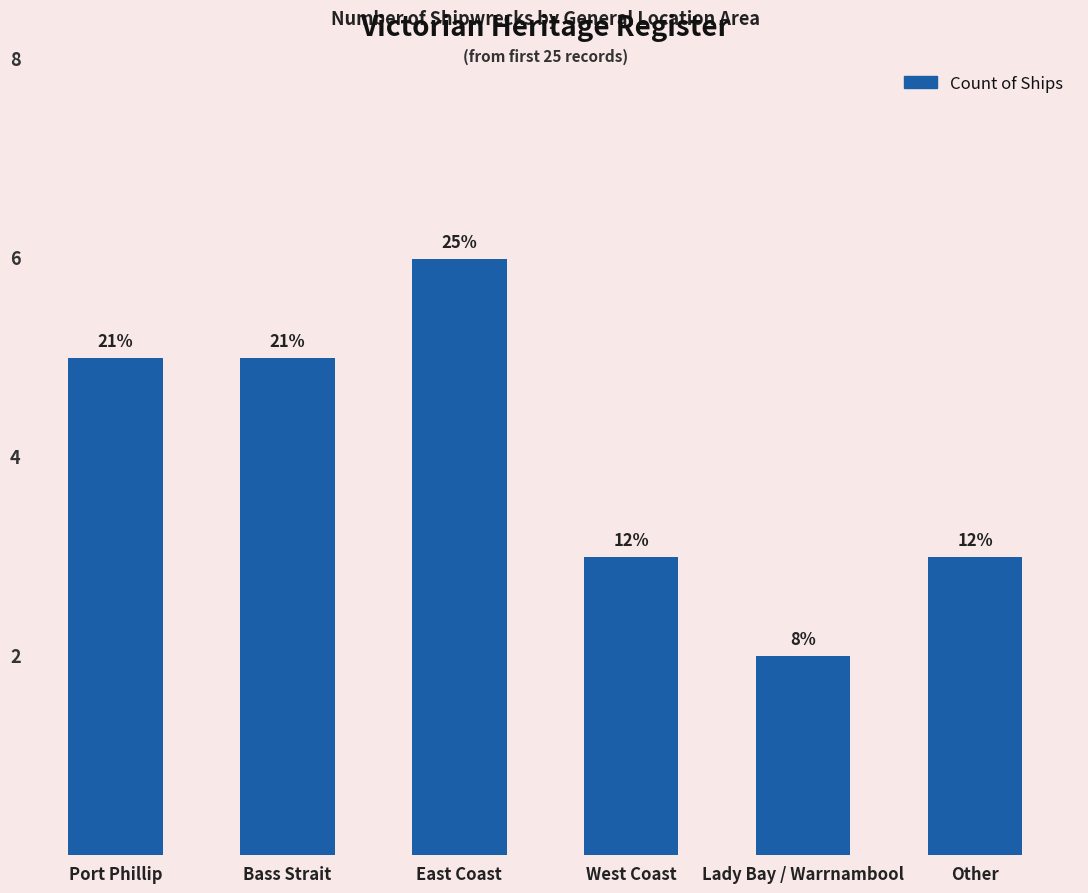

Approximately how many times larger is the value at East Coast compared to Port Phillip?

1.2